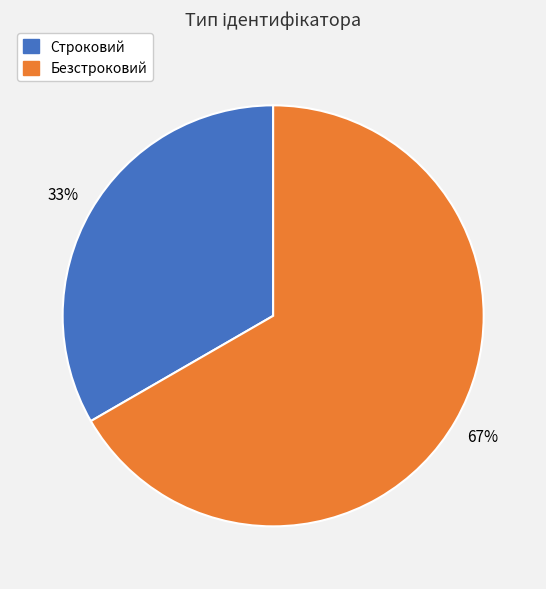

The Строковий slice represents 24% of the pie. True or false?

False